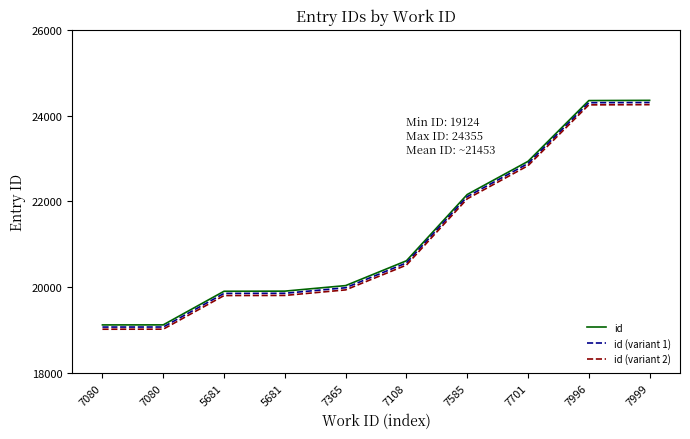

Does the chart display data point markers on the line(s)?

No